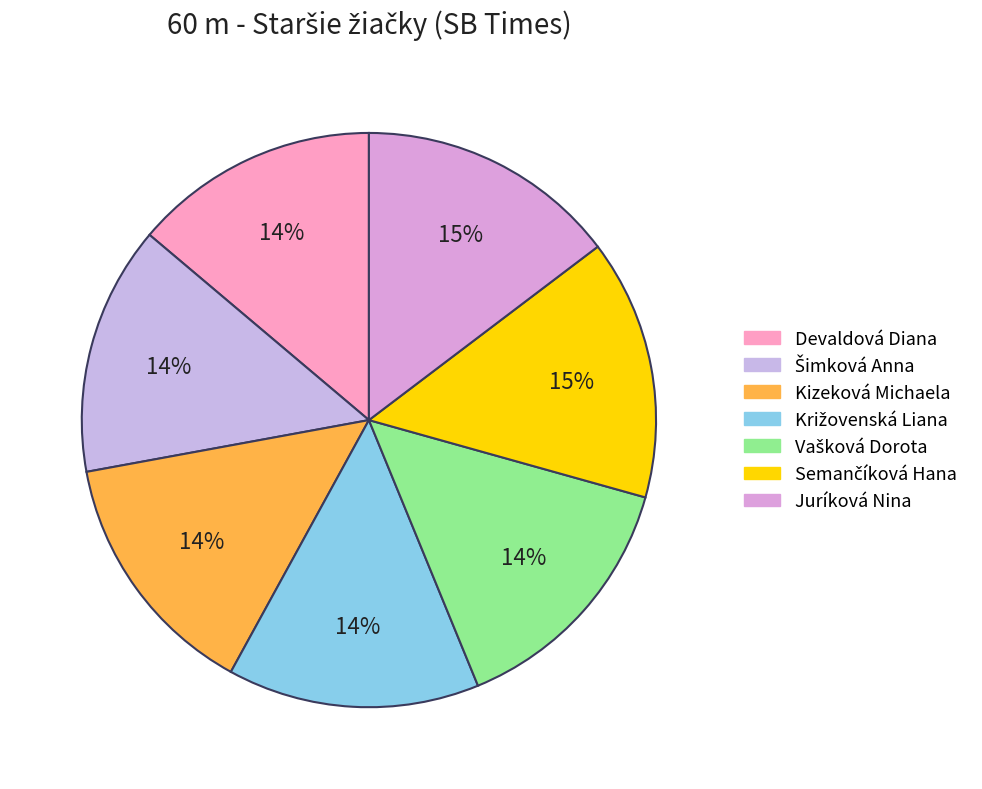

Count the number of slices in the pie.

7